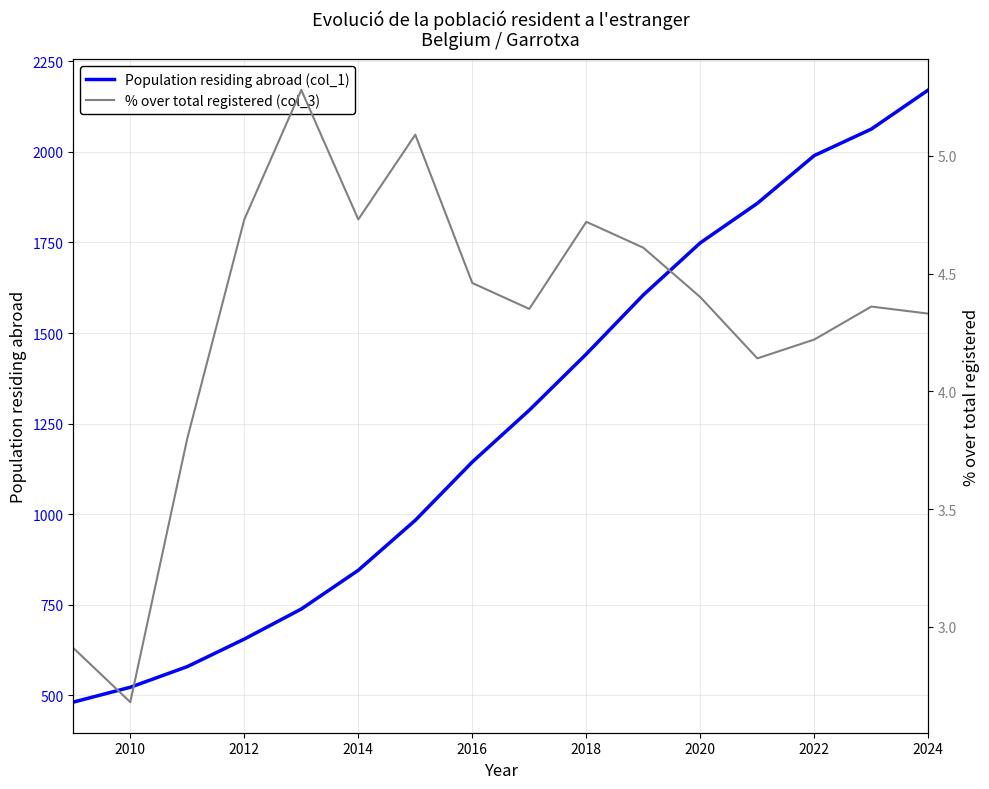

What is the sum of all Population residing abroad (col_1) values?

20112